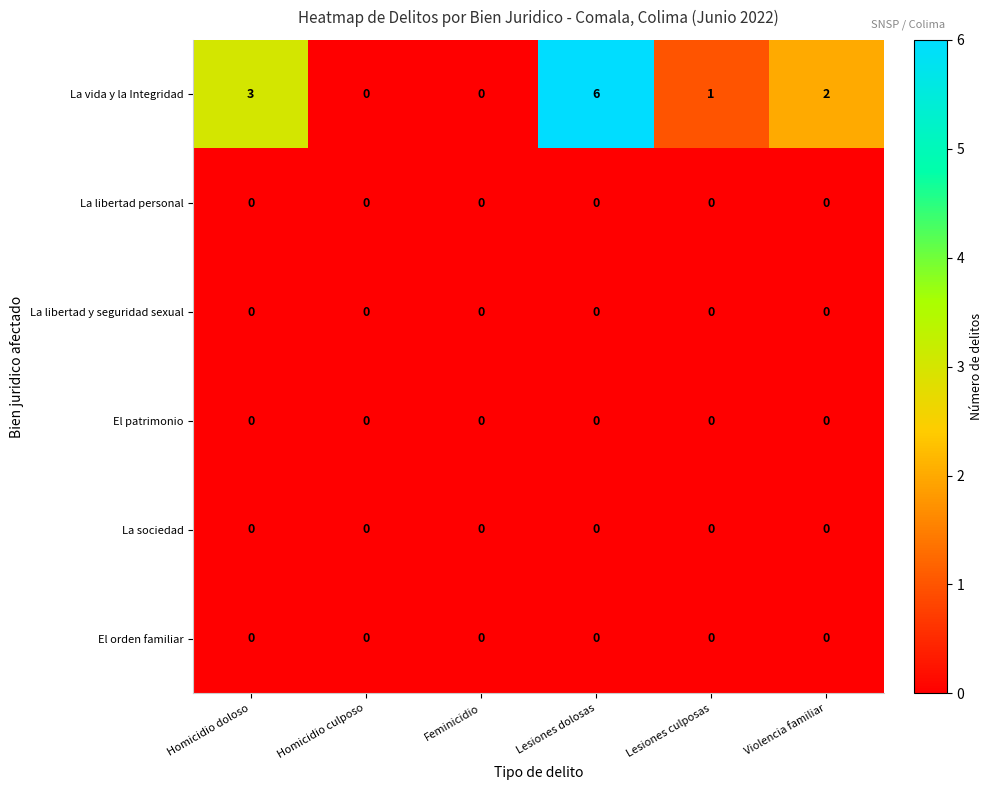

True or false: La vida y la Integridad has a value of 1 at Violencia familiar.

False